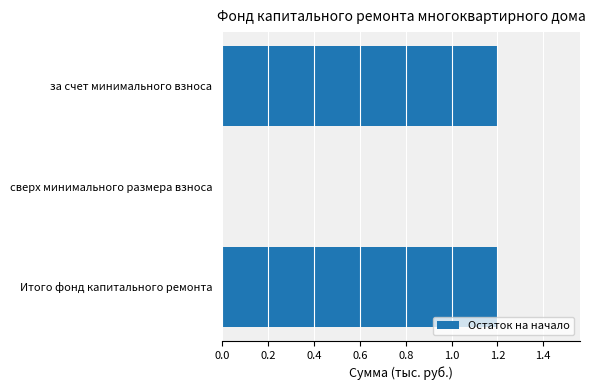

True or false: the data shows -0.6 at сверх минимального размера взноса.

False